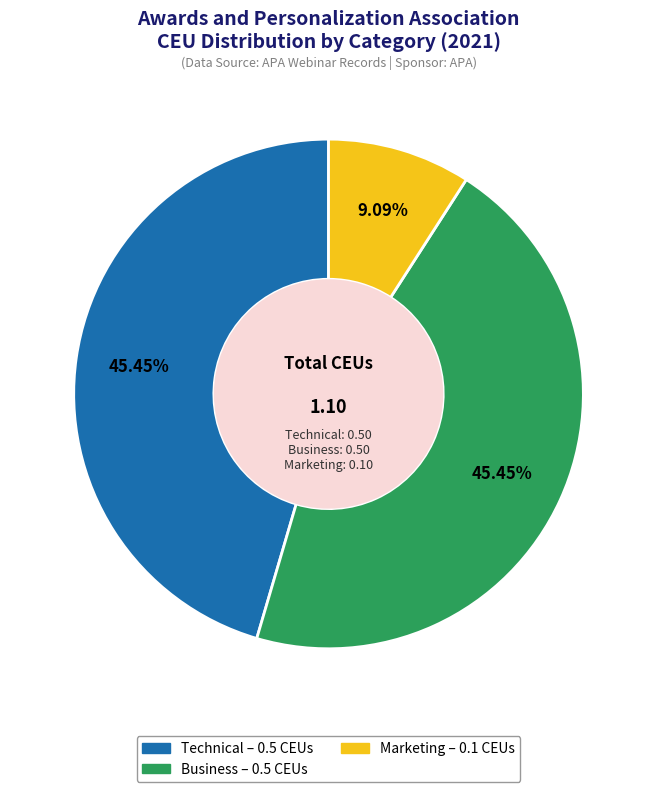

Is the sum of Marketing and Business greater than half?

Yes